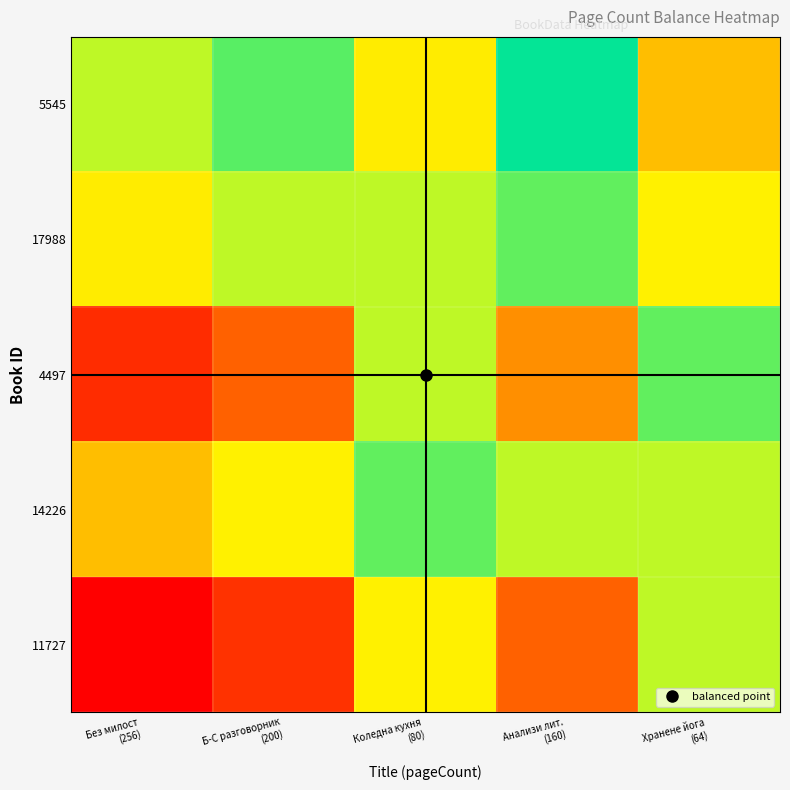

Reading left to right, transcribe all the data shown in this chart.

5545: Без милост
(256)=1.0	Б-С разговорник
(200)=0.8	Коледна кухня
(80)=0.3	Анализи лит.
(160)=0.6	Хранене йога
(64)=0.2
17988: Без милост
(256)=1.3	Б-С разговорник
(200)=1.0	Коледна кухня
(80)=0.4	Анализи лит.
(160)=0.8	Хранене йога
(64)=0.3
4497: Без милост
(256)=3.2	Б-С разговорник
(200)=2.5	Коледна кухня
(80)=1.0	Анализи лит.
(160)=2.0	Хранене йога
(64)=0.8
14226: Без милост
(256)=1.6	Б-С разговорник
(200)=1.2	Коледна кухня
(80)=0.5	Анализи лит.
(160)=1.0	Хранене йога
(64)=0.4
11727: Без милост
(256)=4.0	Б-С разговорник
(200)=3.1	Коледна кухня
(80)=1.2	Анализи лит.
(160)=2.5	Хранене йога
(64)=1.0